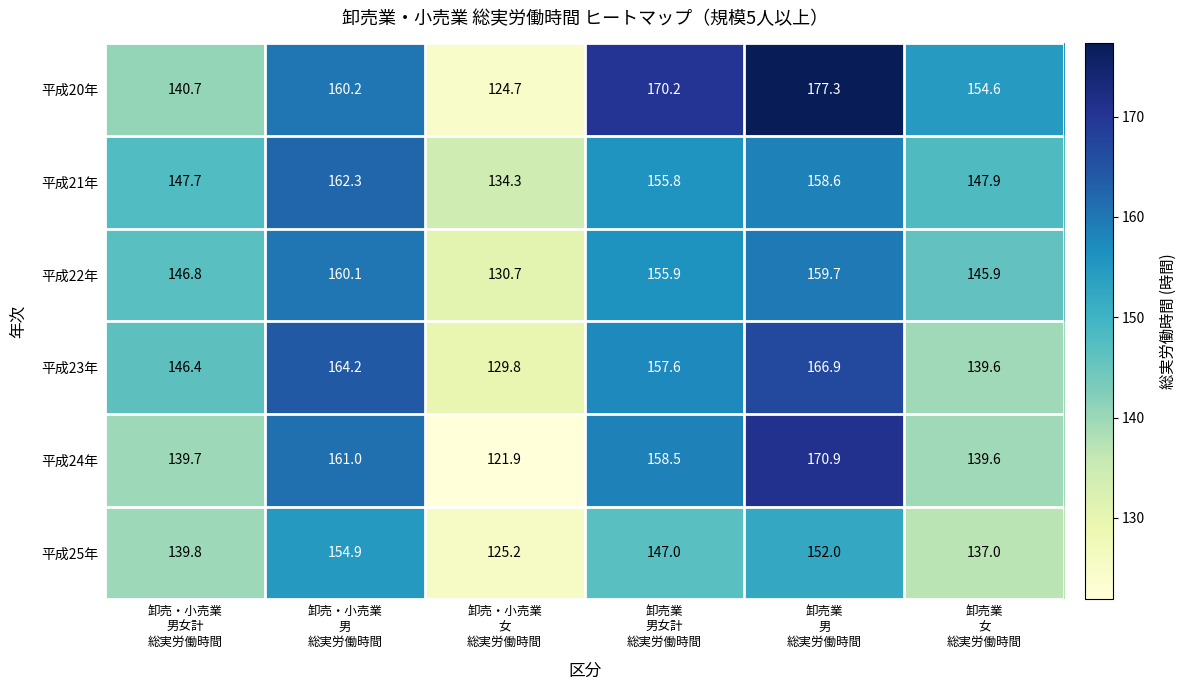

Which series changed the most between 卸売・小売業
男女計
総実労働時間 and 卸売業
男女計
総実労働時間?

平成20年